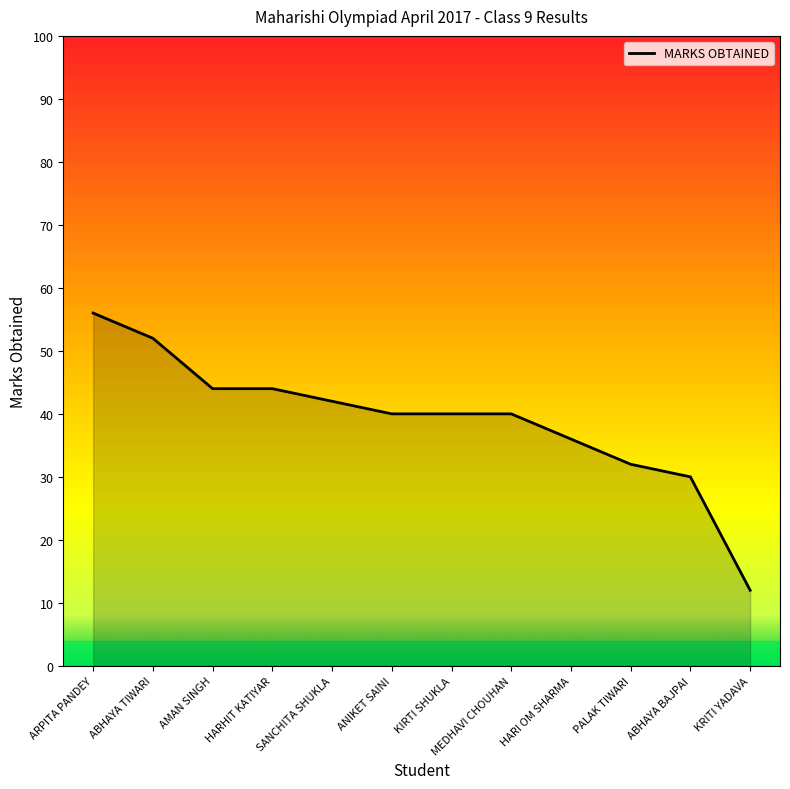

Which category has the lowest value across all series?

KRITI YADAVA